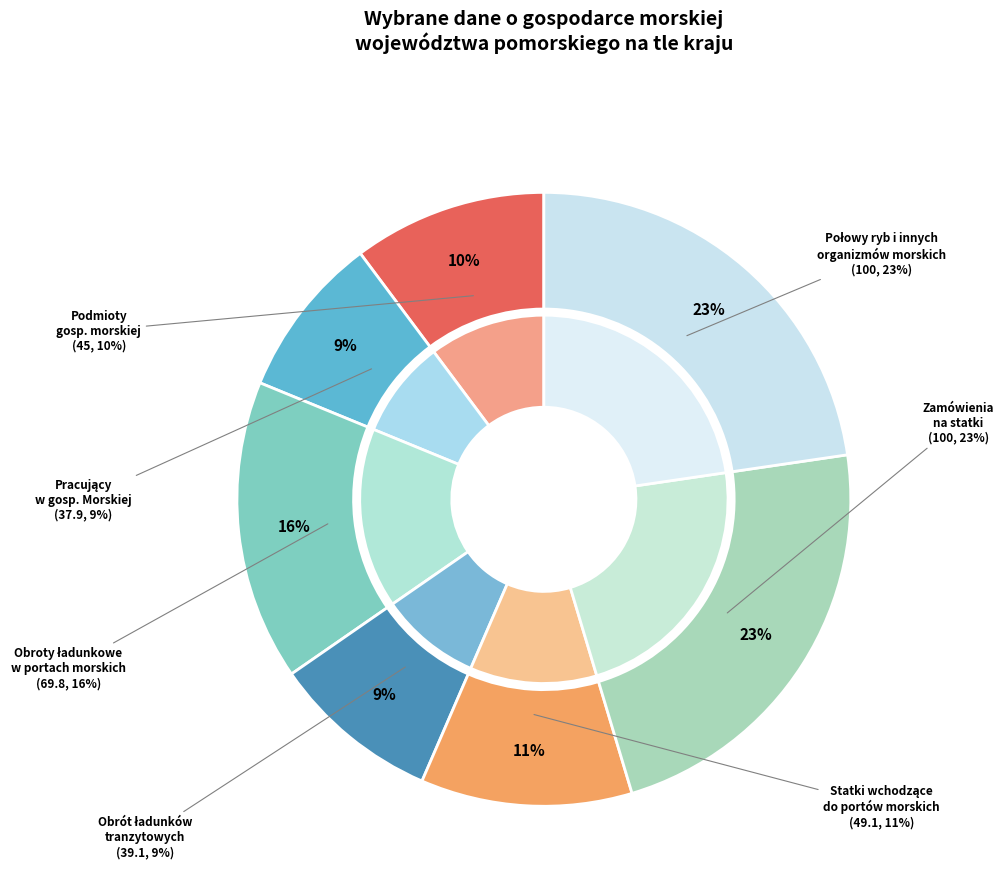

The Połowy ryb i innych organizmów morskich slice represents 23% of the pie. True or false?

True